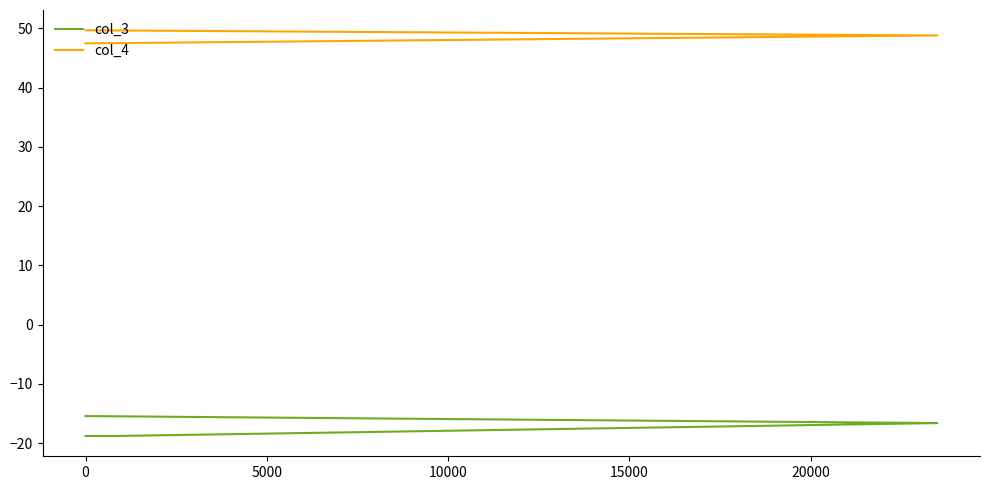

Read the col_4 value at 0.

49.7